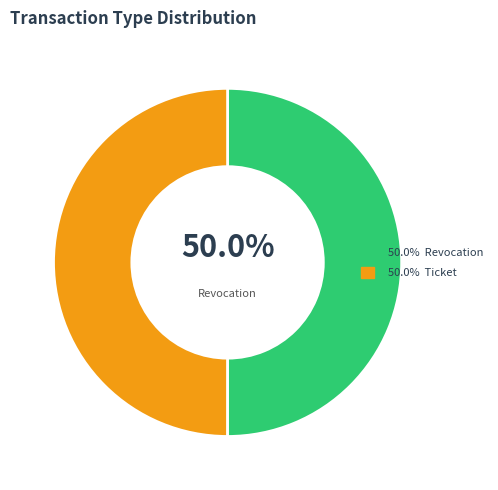

Count the number of slices in the pie.

2